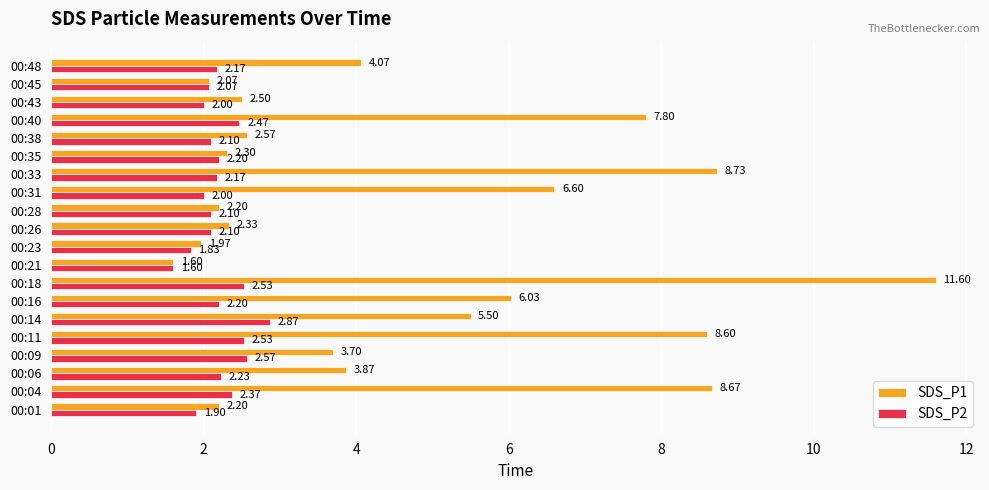

Which series has the largest total across all categories?

SDS_P1